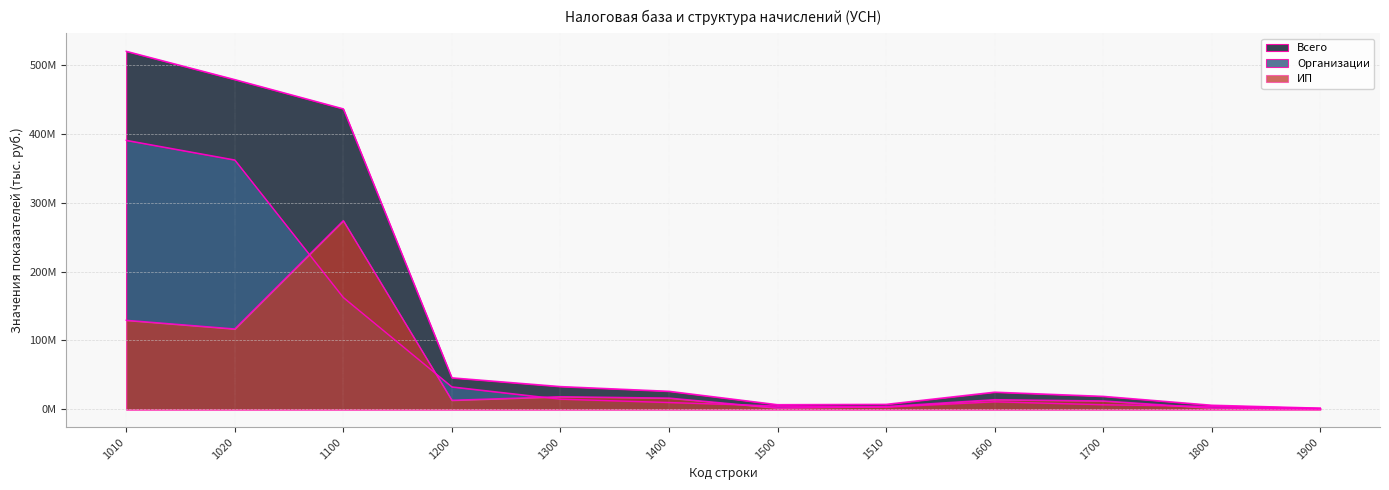

How many lines are shown in the chart?

3